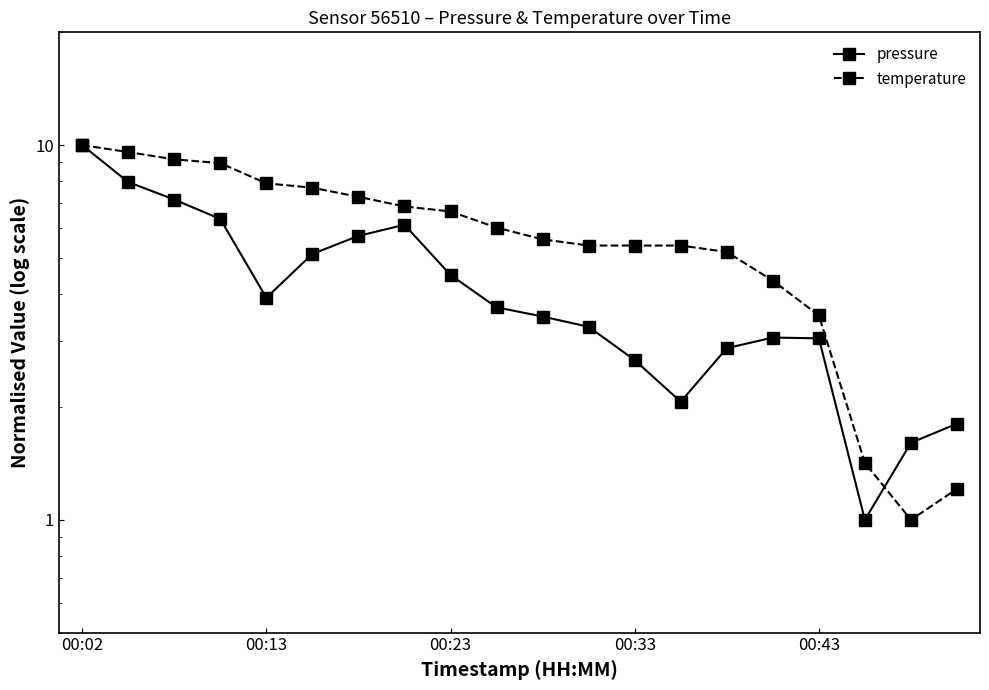

Is it true that temperature equals 1.2 at 19?

True